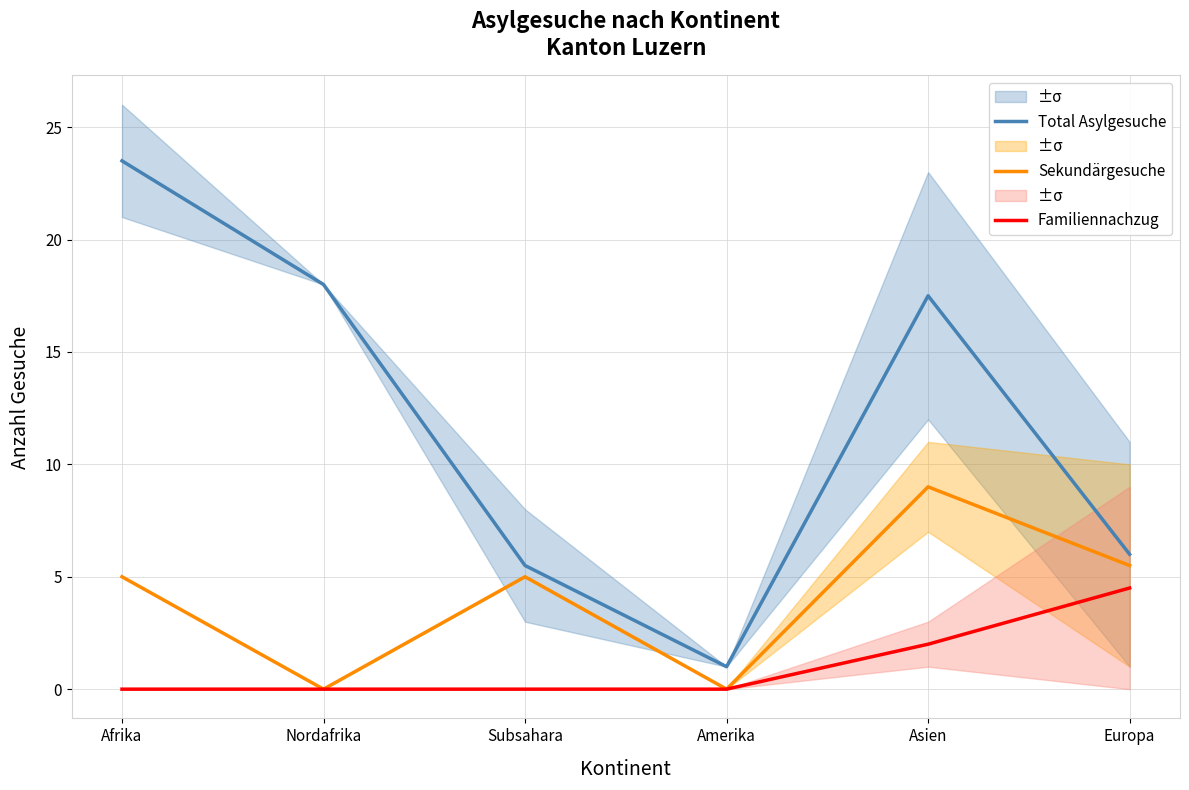

Between Nordafrika and Amerika, which series saw the biggest shift?

Total Asylgesuche